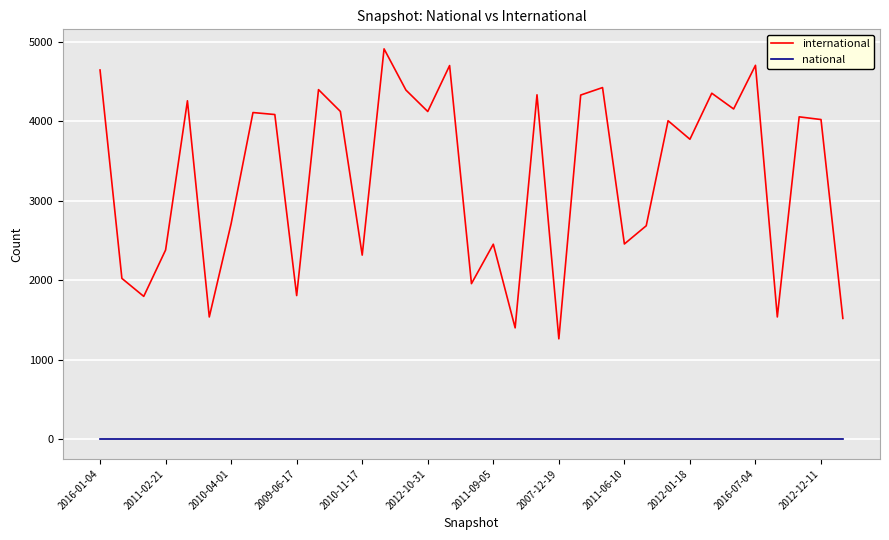

Which series has the largest range (max minus min)?

international